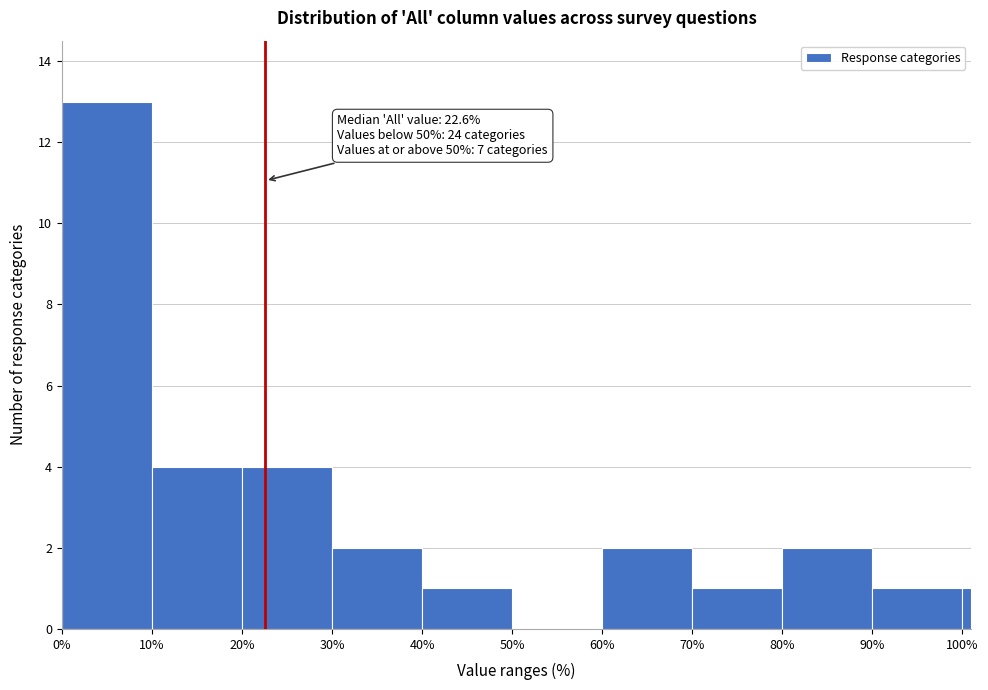

Read against the x-axis, roughly where is the centre of the tallest bar?

5